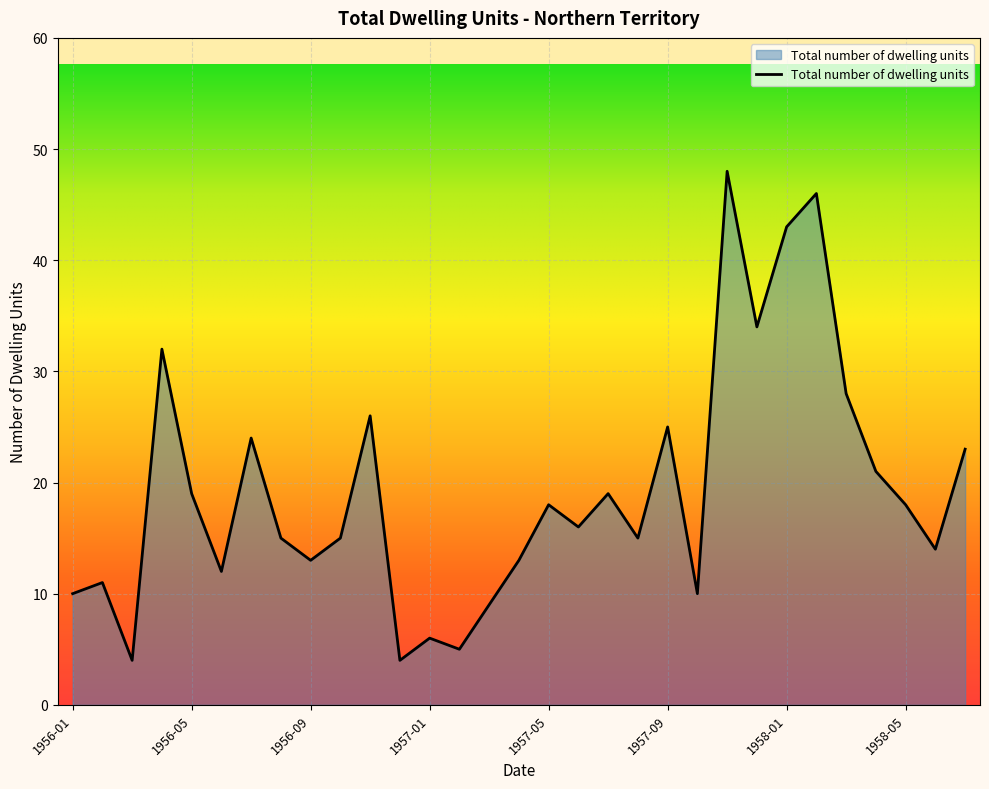

What is the difference between the maximum and minimum values?

44